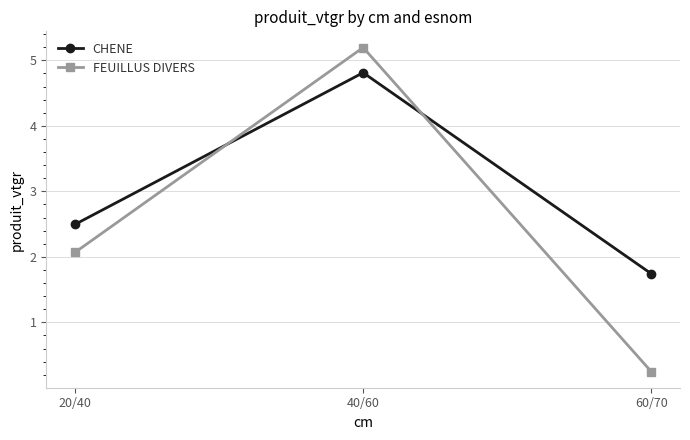

Which category has the highest value in the FEUILLUS DIVERS series?

40/60